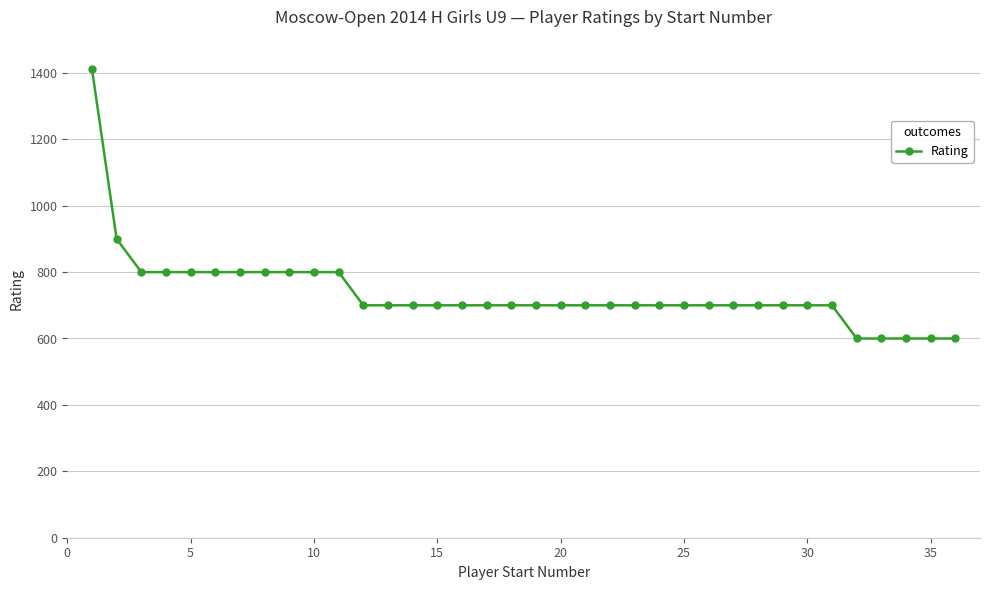

What is the difference between the maximum and minimum values?

812